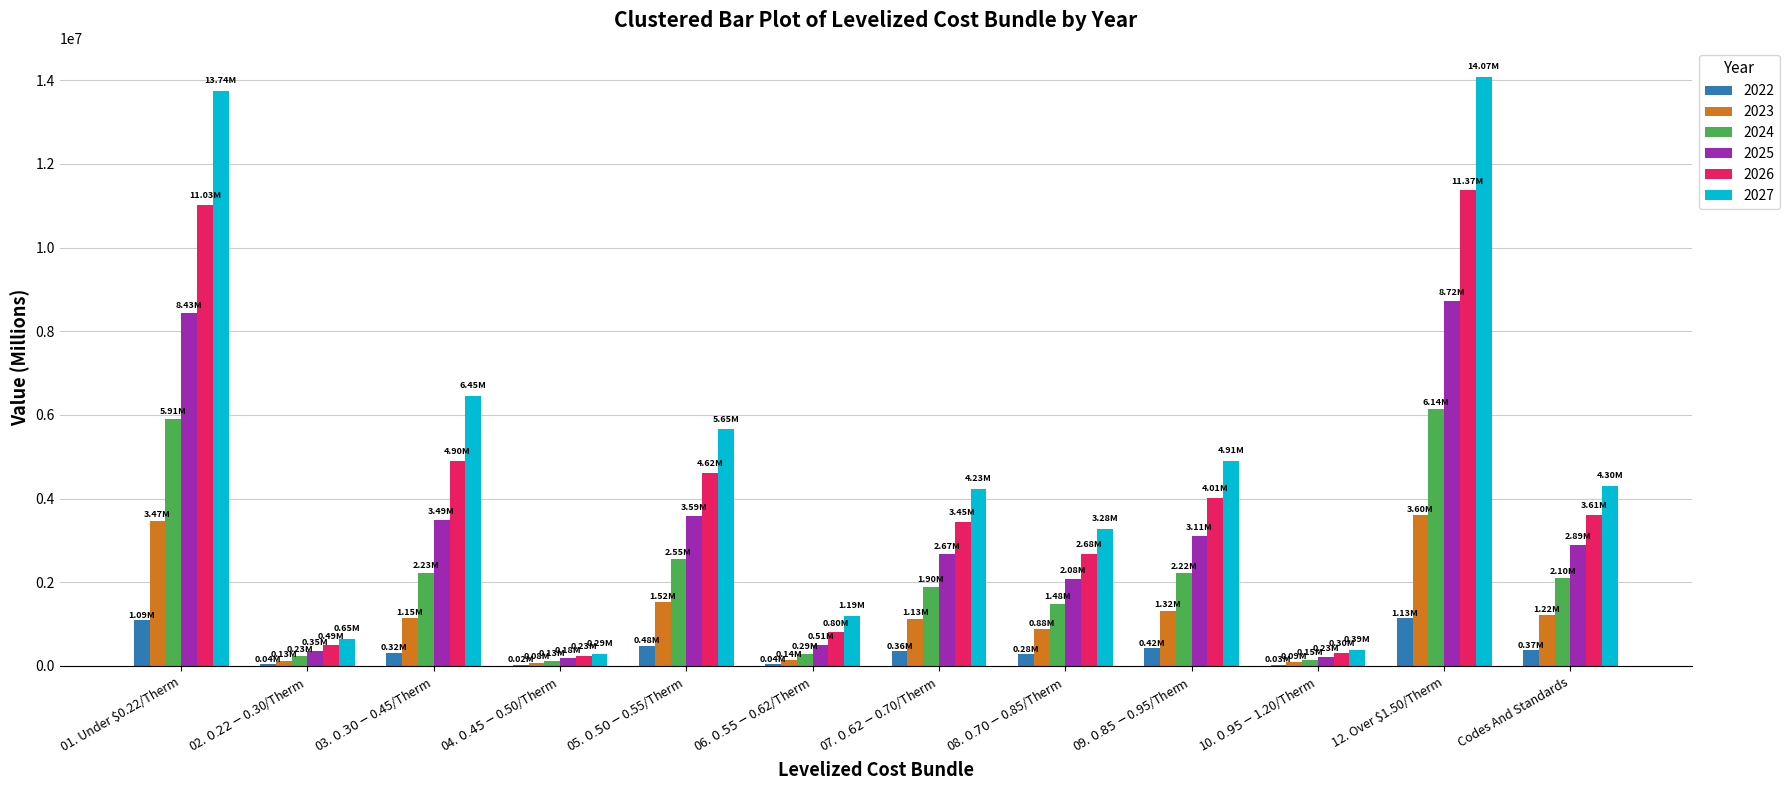

What is the maximum value for 2027?

14073168.9